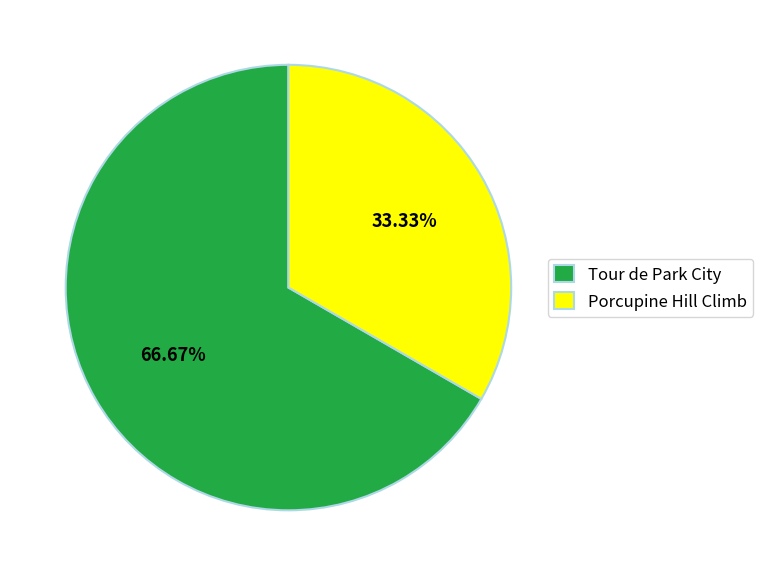

What percentage is the Tour de Park City slice, to the nearest percent?

67%